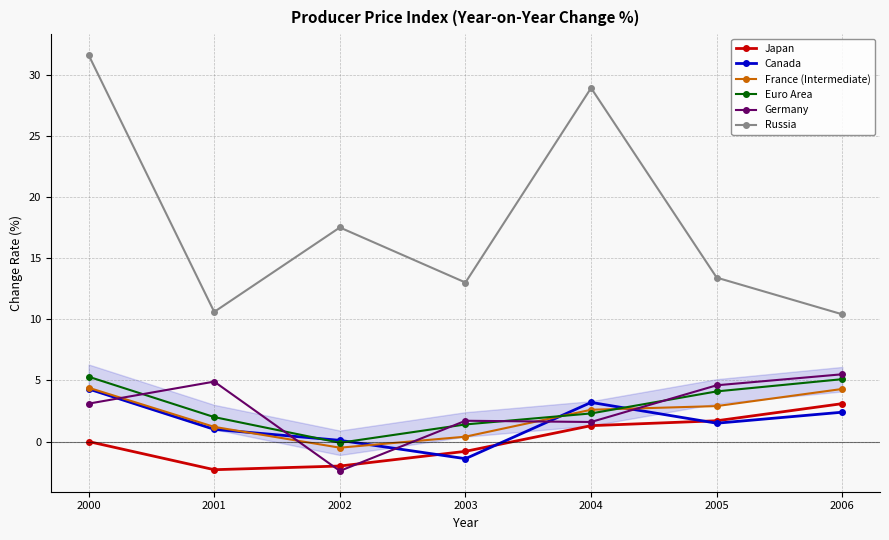

Is it true that Russia equals 17.5 at 2002?

True